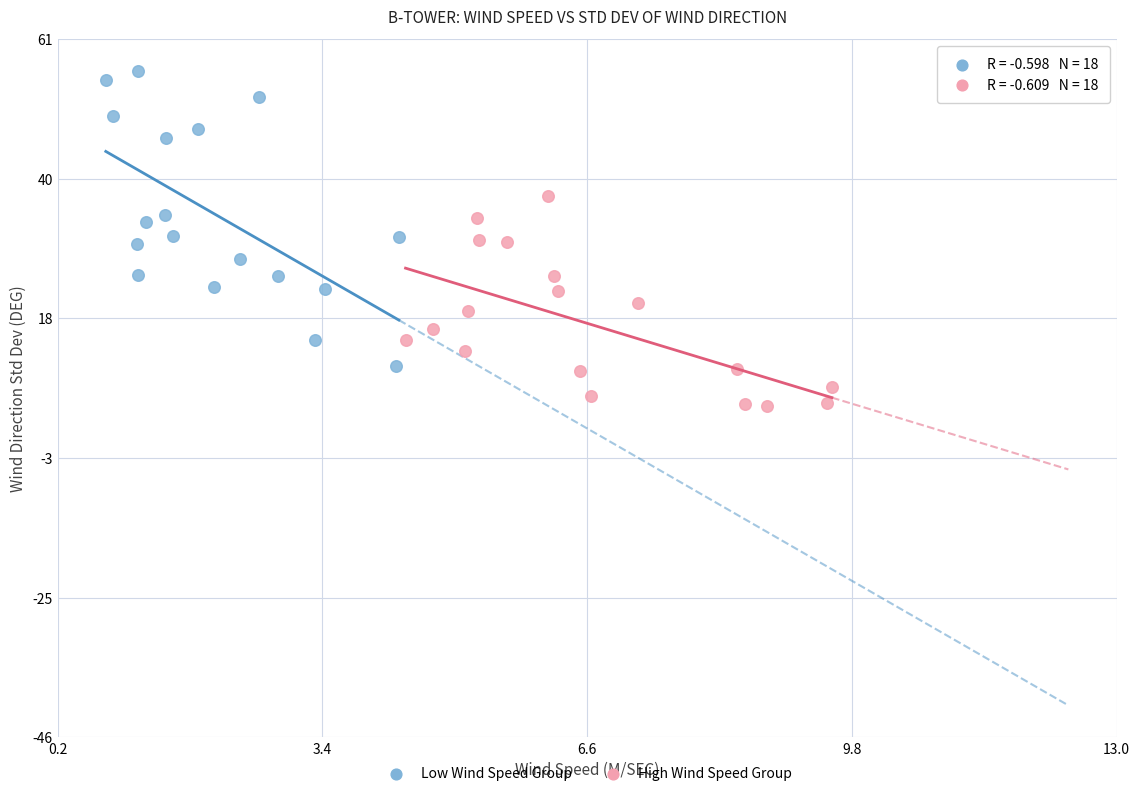

Which series has the largest Y range (max minus min)?

Low Wind Speed Group